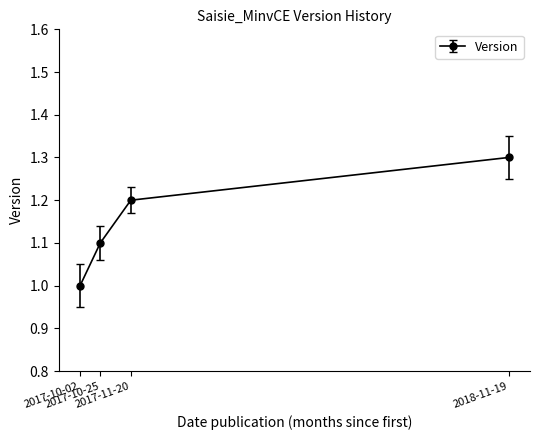

Is it true that the value at 2017-10-02 is 1.0?

True